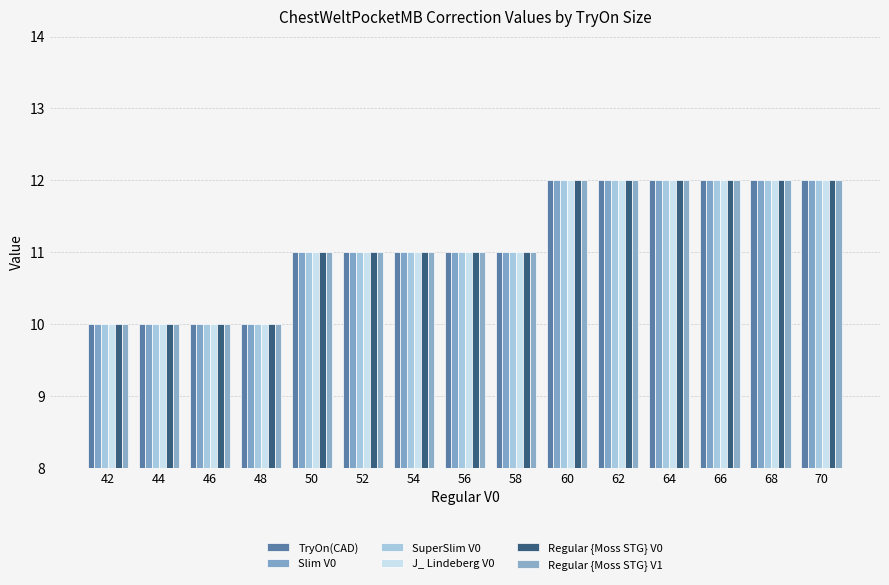

How many bars are there in total?

90